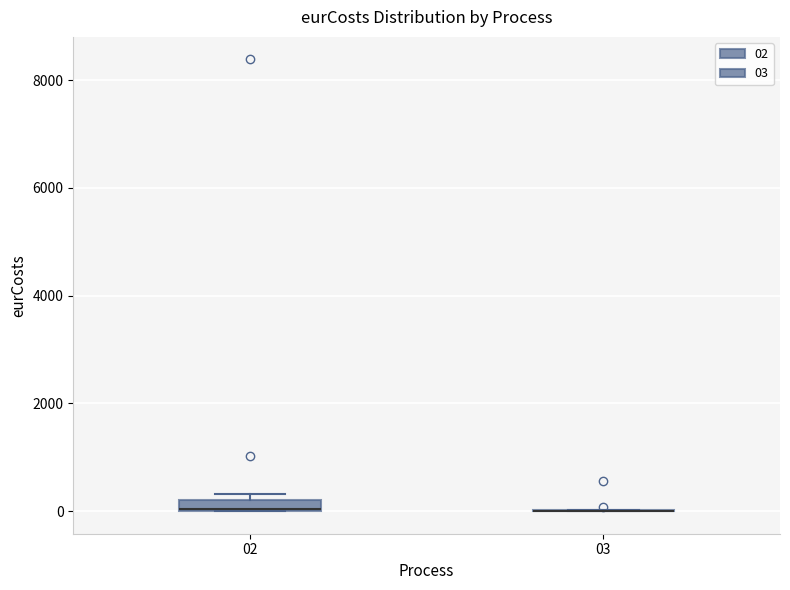

Where is the lower edge of the box at x = 02 on the y-axis? The values are not printed on the chart, so give them approximately, as read against the axis.

0